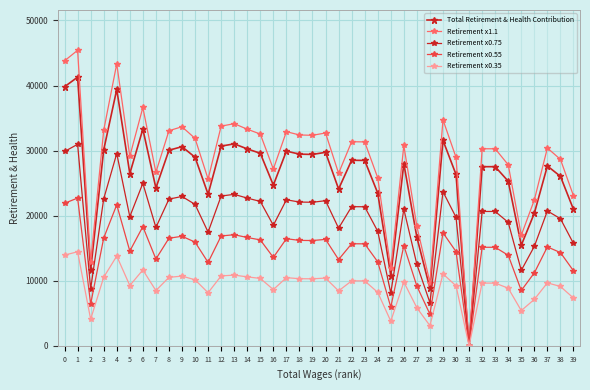

How many data points in Retirement x0.55 are less than 15392?

20